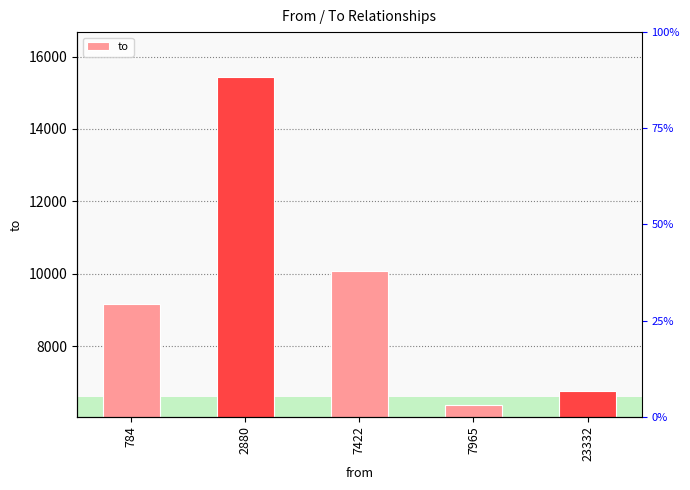

At which category does the chart reach its peak across all series?

2880